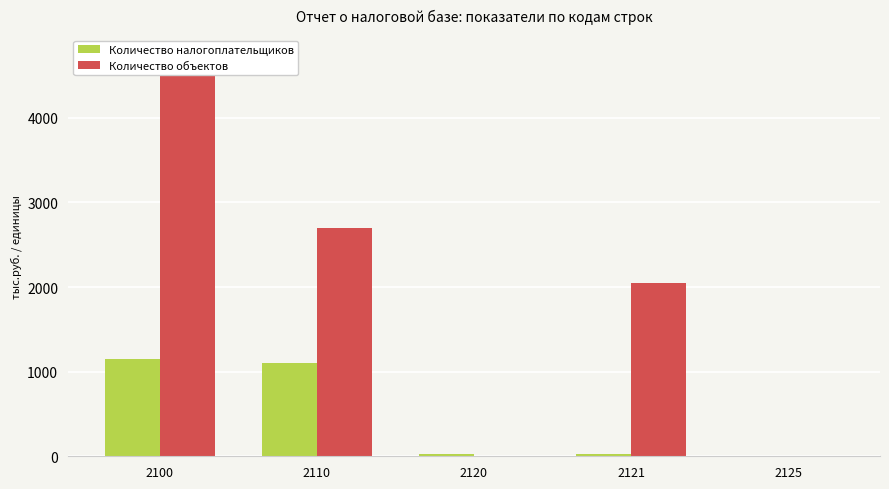

Reading left to right, what are all the values shown in this chart?

Количество налогоплательщиков: 2100=1145	2110=1100	2120=26	2121=26	2125=0
Количество объектов: 2100=4741	2110=2696	2120=0	2121=2045	2125=0